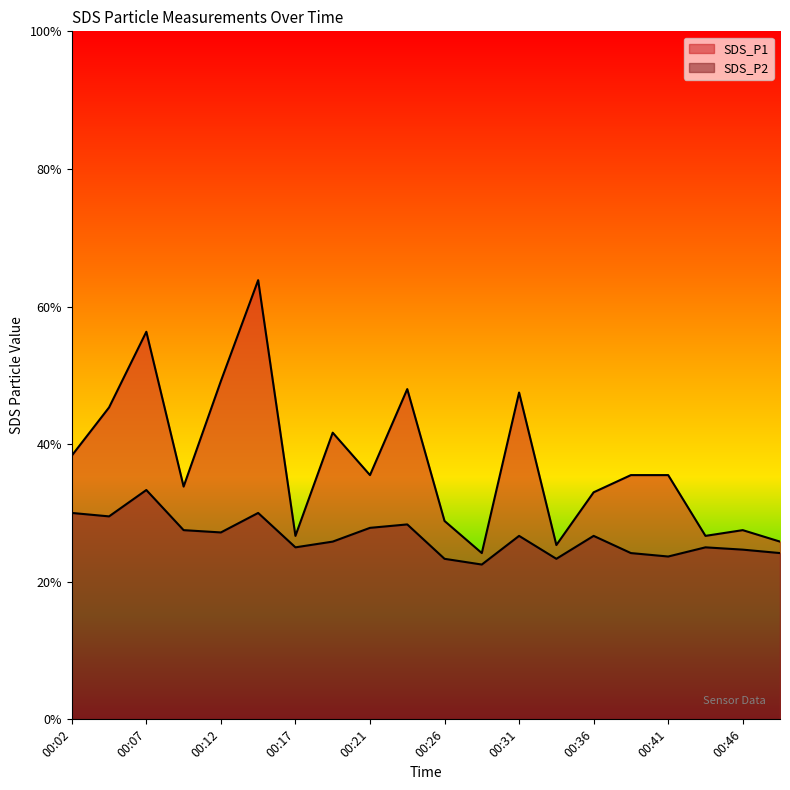

Rank the categories by SDS_P1 value from highest to lowest.

00:14, 00:07, 00:12, 00:24, 00:31, 00:04, 00:19, 00:02, 00:21, 00:39, 00:41, 00:09, 00:36, 00:26, 00:46, 00:17, 00:44, 00:48, 00:34, 00:29